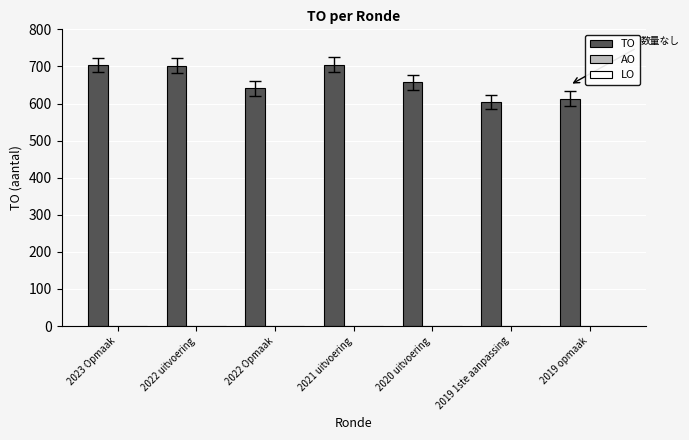

What is the label of the 4th bar from the right?

2021 uitvoering